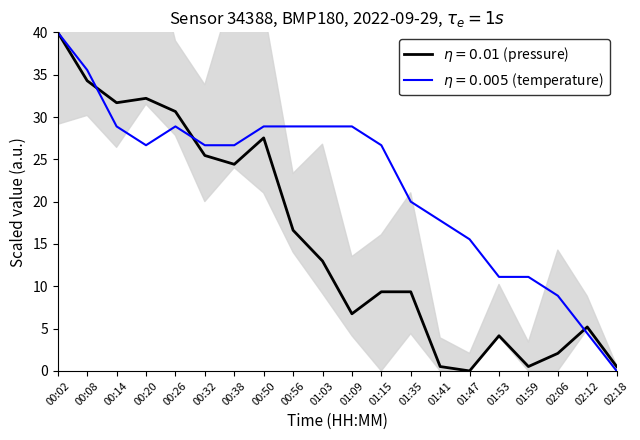

At which label is pressure (scaled) closest to 20?

00:56